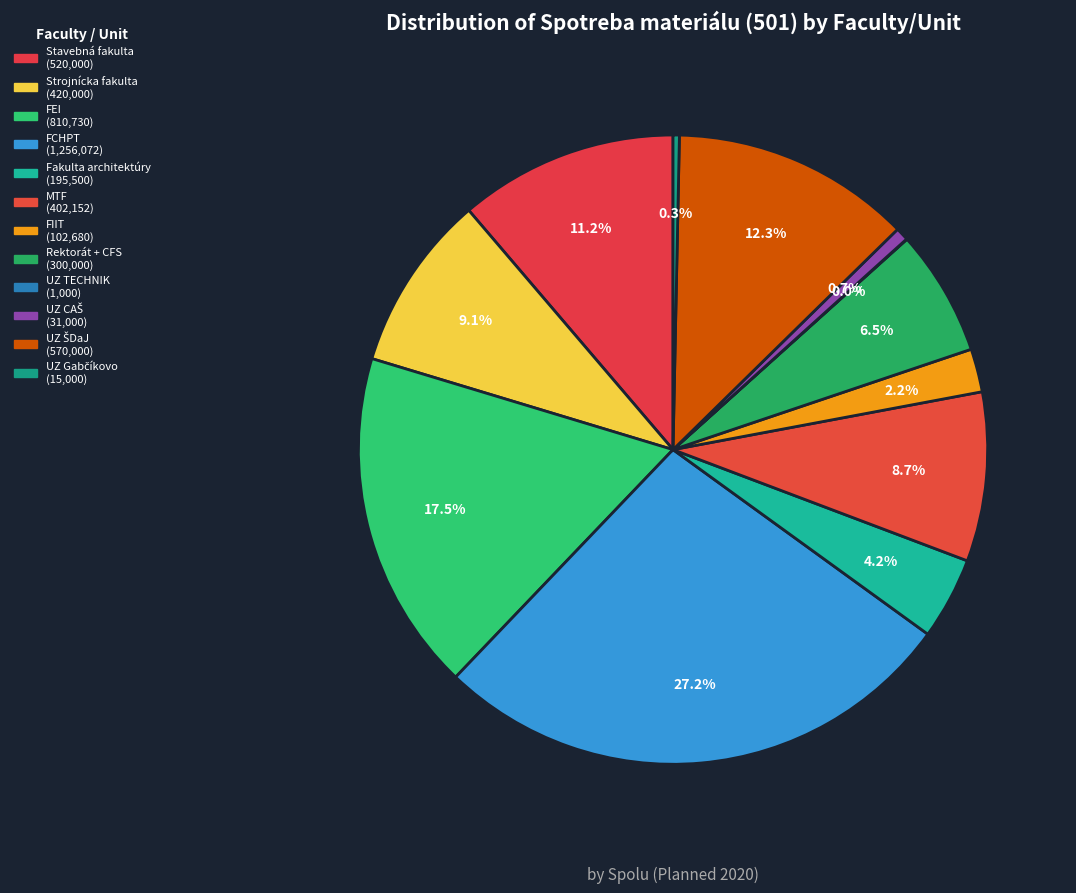

What is the change in value from FIIT to UZ CAŠ?

-71680